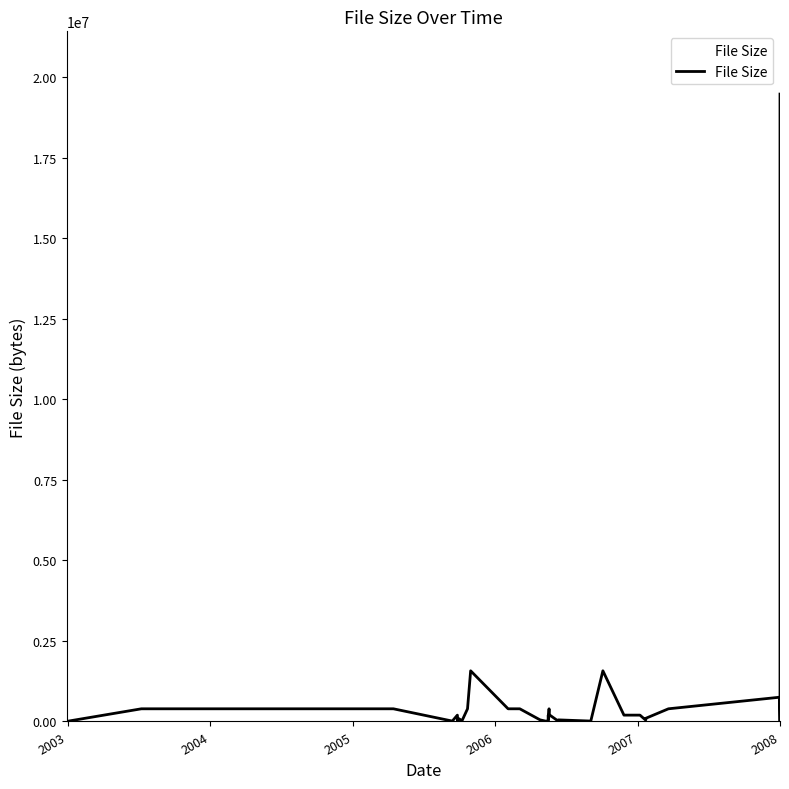

Approximately how many times larger is the value at 2005-09-27 compared to 2006-06-10?

0.5